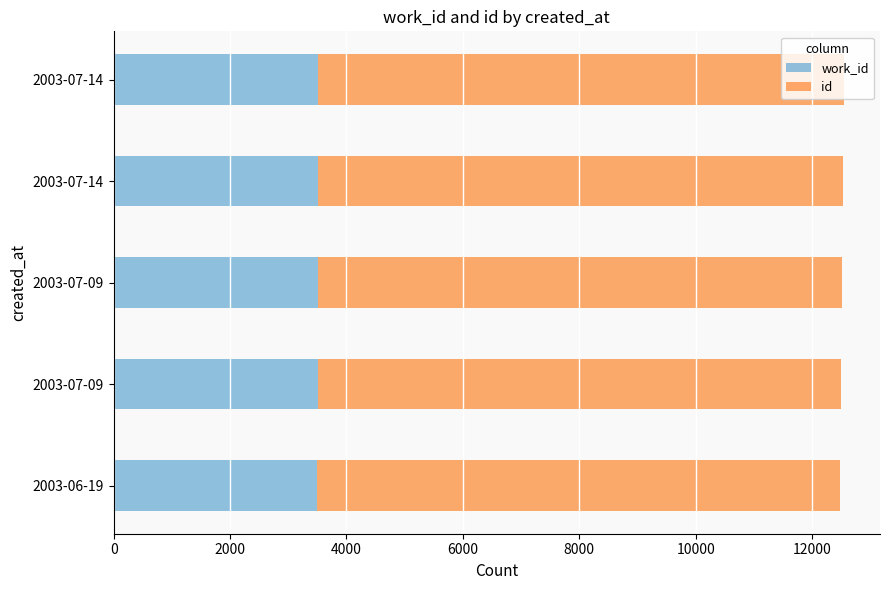

What is the difference between the second highest and minimum values in the id series?

49